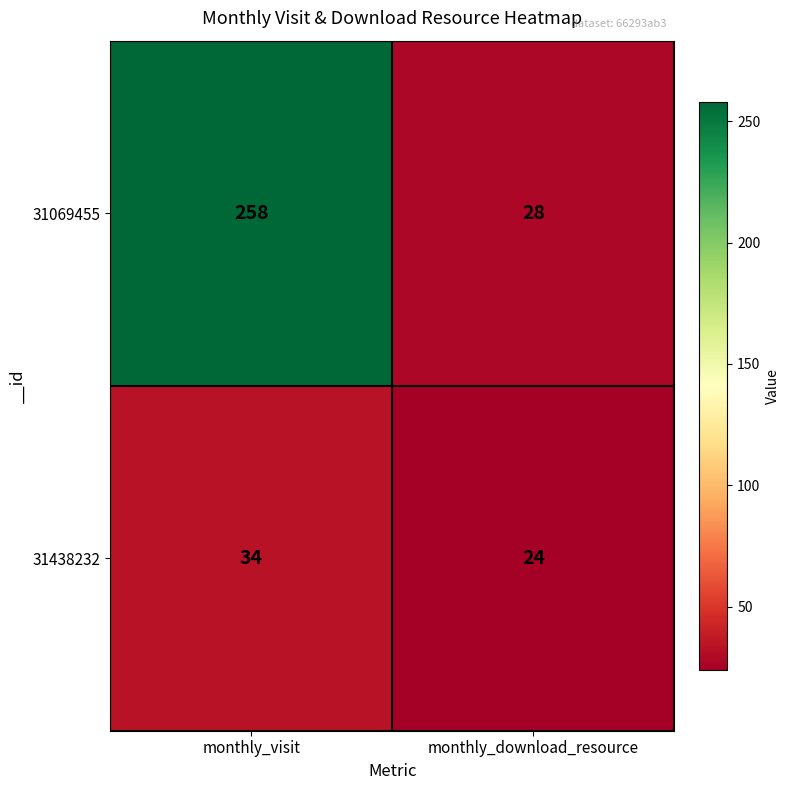

At how many categories does at least one series exceed 196?

1